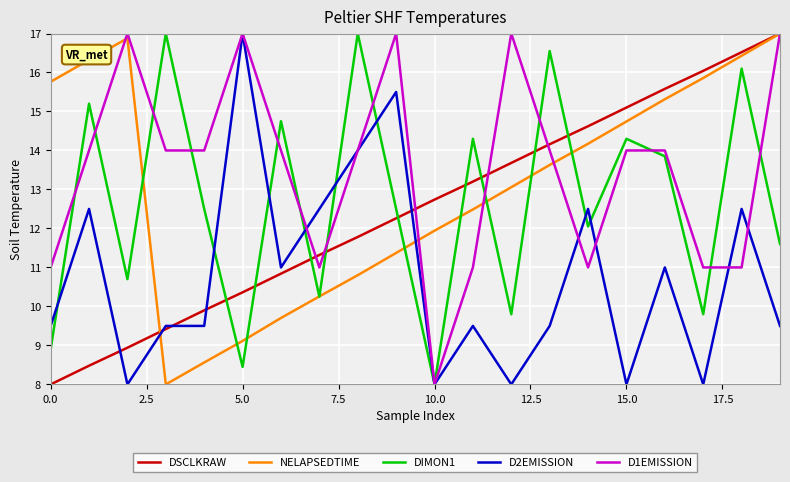

What is the minimum value shown in the chart?

8.0